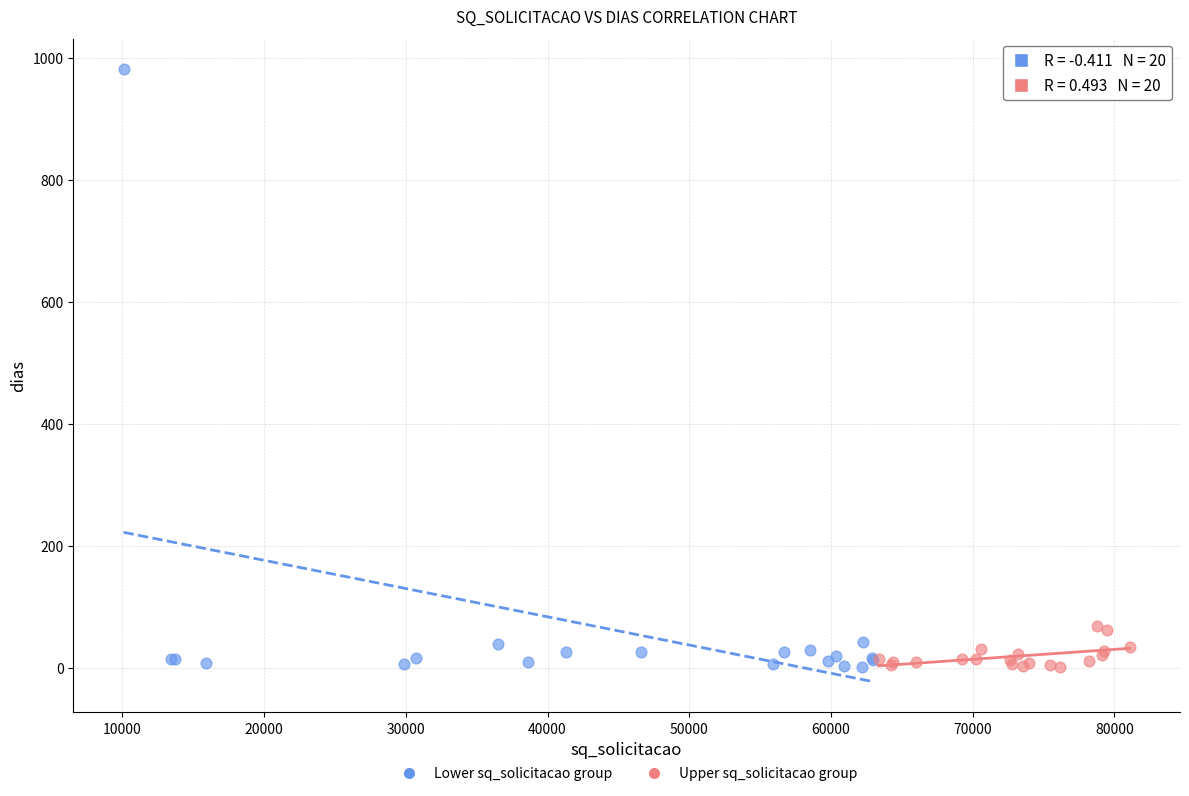

Which series reaches the maximum Y coordinate?

Lower sq_solicitacao group